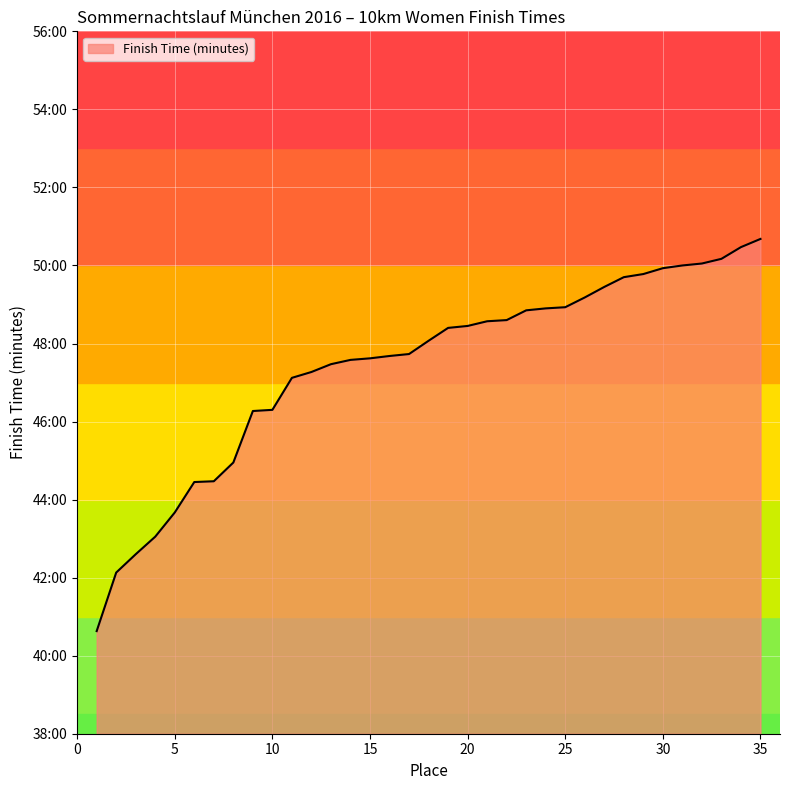

Is this an area chart (filled region under the line)?

Yes